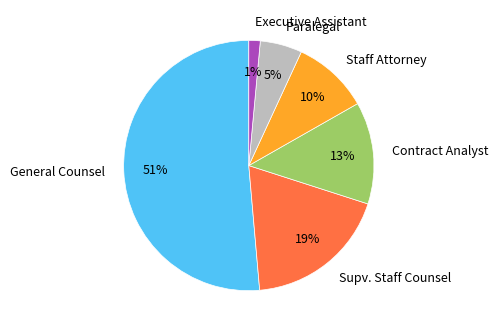

To the nearest percent, what is the difference between the Paralegal and General Counsel slice percentages?

46%